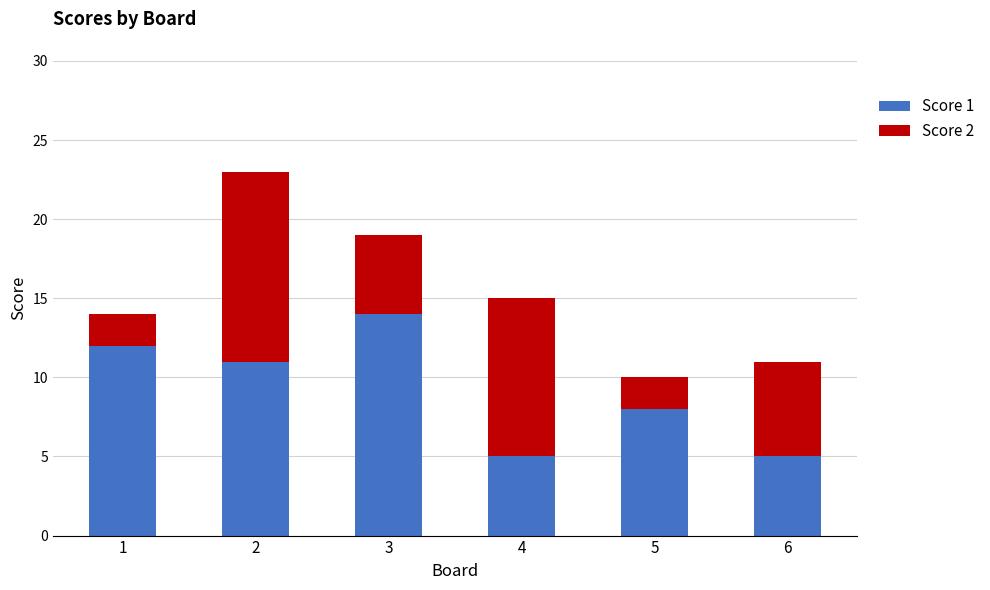

Does the chart contain stacked bars?

Yes